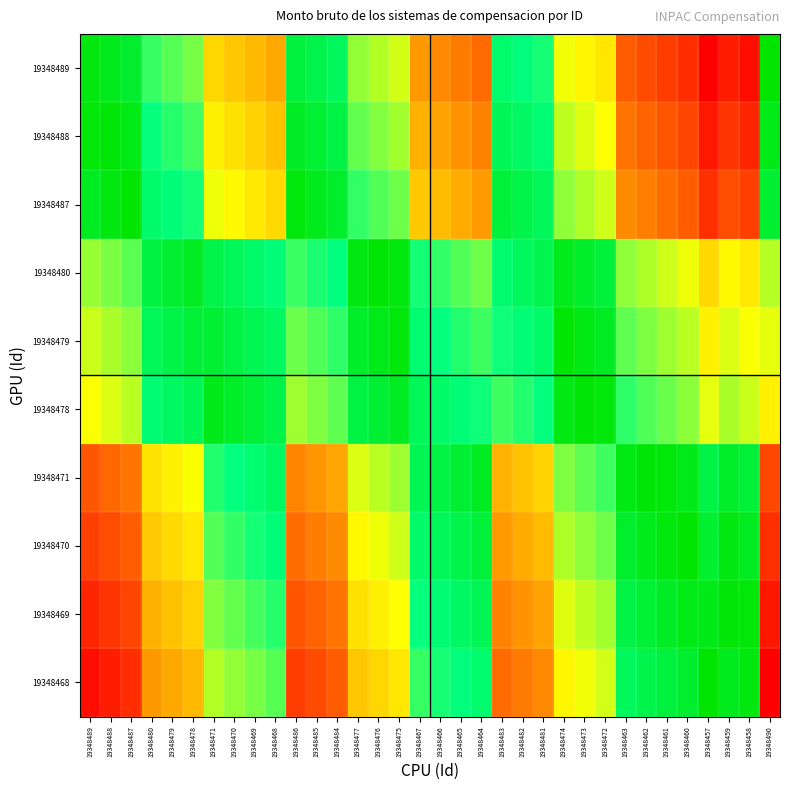

Reading left to right, list all the values displayed in this chart.

19348489: 19348489=-0.0	19348488=-0.1	19348487=-0.1	19348480=-0.3	19348479=-0.3	19348478=-0.4	19348471=-0.6	19348470=-0.6	19348469=-0.6	19348468=-0.7	19348486=-0.1	19348485=-0.2	19348484=-0.2	19348477=-0.4	19348476=-0.4	19348475=-0.5	19348467=-0.7	19348466=-0.7	19348465=-0.8	19348464=-0.8	19348483=-0.2	19348482=-0.2	19348481=-0.3	19348474=-0.5	19348473=-0.5	19348472=-0.5	19348463=-0.8	19348462=-0.8	19348461=-0.9	19348460=-0.9	19348457=-1.0	19348459=-0.9	19348458=-1.0	19348490=0.0
19348488: 19348489=0.0	19348488=-0.0	19348487=-0.0	19348480=-0.3	19348479=-0.3	19348478=-0.3	19348471=-0.5	19348470=-0.6	19348469=-0.6	19348468=-0.6	19348486=-0.1	19348485=-0.1	19348484=-0.1	19348477=-0.3	19348476=-0.4	19348475=-0.4	19348467=-0.6	19348466=-0.7	19348465=-0.7	19348464=-0.7	19348483=-0.2	19348482=-0.2	19348481=-0.2	19348474=-0.4	19348473=-0.5	19348472=-0.5	19348463=-0.8	19348462=-0.8	19348461=-0.8	19348460=-0.9	19348457=-1.0	19348459=-0.9	19348458=-0.9	19348490=0.0
19348487: 19348489=0.1	19348488=0.0	19348487=0.0	19348480=-0.2	19348479=-0.2	19348478=-0.3	19348471=-0.5	19348470=-0.5	19348469=-0.5	19348468=-0.6	19348486=-0.0	19348485=-0.1	19348484=-0.1	19348477=-0.3	19348476=-0.3	19348475=-0.4	19348467=-0.6	19348466=-0.6	19348465=-0.7	19348464=-0.7	19348483=-0.1	19348482=-0.1	19348481=-0.2	19348474=-0.4	19348473=-0.4	19348472=-0.5	19348463=-0.7	19348462=-0.8	19348461=-0.8	19348460=-0.8	19348457=-0.9	19348459=-0.8	19348458=-0.9	19348490=0.1
19348480: 19348489=0.4	19348488=0.4	19348487=0.3	19348480=0.1	19348479=0.1	19348478=0.1	19348471=-0.1	19348470=-0.2	19348469=-0.2	19348468=-0.2	19348486=0.3	19348485=0.3	19348484=0.2	19348477=0.0	19348476=0.0	19348475=-0.0	19348467=-0.3	19348466=-0.3	19348465=-0.3	19348464=-0.4	19348483=0.2	19348482=0.2	19348481=0.2	19348474=-0.1	19348473=-0.1	19348472=-0.1	19348463=-0.4	19348462=-0.4	19348461=-0.5	19348460=-0.5	19348457=-0.6	19348459=-0.5	19348458=-0.5	19348490=0.4
19348479: 19348489=0.4	19348488=0.4	19348487=0.4	19348480=0.2	19348479=0.1	19348478=0.1	19348471=-0.1	19348470=-0.1	19348469=-0.2	19348468=-0.2	19348486=0.4	19348485=0.3	19348484=0.3	19348477=0.1	19348476=0.1	19348475=0.0	19348467=-0.2	19348466=-0.3	19348465=-0.3	19348464=-0.3	19348483=0.3	19348482=0.2	19348481=0.2	19348474=-0.0	19348473=-0.0	19348472=-0.1	19348463=-0.3	19348462=-0.4	19348461=-0.4	19348460=-0.4	19348457=-0.5	19348459=-0.5	19348458=-0.5	19348490=0.5
19348478: 19348489=0.5	19348488=0.5	19348487=0.4	19348480=0.2	19348479=0.2	19348478=0.2	19348471=-0.1	19348470=-0.1	19348469=-0.1	19348468=-0.1	19348486=0.4	19348485=0.4	19348484=0.3	19348477=0.1	19348476=0.1	19348475=0.1	19348467=-0.2	19348466=-0.2	19348465=-0.2	19348464=-0.3	19348483=0.3	19348482=0.3	19348481=0.3	19348474=0.0	19348473=0.0	19348472=-0.0	19348463=-0.3	19348462=-0.3	19348461=-0.4	19348460=-0.4	19348457=-0.5	19348459=-0.4	19348458=-0.4	19348490=0.5
19348471: 19348489=0.8	19348488=0.8	19348487=0.8	19348480=0.6	19348479=0.5	19348478=0.5	19348471=0.3	19348470=0.3	19348469=0.2	19348468=0.2	19348486=0.7	19348485=0.7	19348484=0.7	19348477=0.5	19348476=0.4	19348475=0.4	19348467=0.2	19348466=0.1	19348465=0.1	19348464=0.1	19348483=0.6	19348482=0.6	19348481=0.6	19348474=0.4	19348473=0.3	19348472=0.3	19348463=0.0	19348462=0.0	19348461=-0.0	19348460=-0.1	19348457=-0.1	19348459=-0.1	19348458=-0.1	19348490=0.9
19348470: 19348489=0.9	19348488=0.8	19348487=0.8	19348480=0.6	19348479=0.6	19348478=0.5	19348471=0.3	19348470=0.3	19348469=0.3	19348468=0.2	19348486=0.8	19348485=0.8	19348484=0.7	19348477=0.5	19348476=0.5	19348475=0.5	19348467=0.2	19348466=0.2	19348465=0.1	19348464=0.1	19348483=0.7	19348482=0.7	19348481=0.6	19348474=0.4	19348473=0.4	19348472=0.4	19348463=0.1	19348462=0.1	19348461=0.0	19348460=-0.0	19348457=-0.1	19348459=-0.0	19348458=-0.1	19348490=0.9
19348469: 19348489=0.9	19348488=0.9	19348487=0.9	19348480=0.6	19348479=0.6	19348478=0.6	19348471=0.4	19348470=0.3	19348469=0.3	19348468=0.3	19348486=0.8	19348485=0.8	19348484=0.8	19348477=0.6	19348476=0.5	19348475=0.5	19348467=0.3	19348466=0.2	19348465=0.2	19348464=0.2	19348483=0.7	19348482=0.7	19348481=0.7	19348474=0.5	19348473=0.4	19348472=0.4	19348463=0.1	19348462=0.1	19348461=0.1	19348460=0.0	19348457=-0.0	19348459=0.0	19348458=-0.0	19348490=1.0
19348468: 19348489=1.0	19348488=0.9	19348487=0.9	19348480=0.7	19348479=0.7	19348478=0.6	19348471=0.4	19348470=0.4	19348469=0.4	19348468=0.3	19348486=0.9	19348485=0.8	19348484=0.8	19348477=0.6	19348476=0.6	19348475=0.5	19348467=0.3	19348466=0.3	19348465=0.2	19348464=0.2	19348483=0.8	19348482=0.8	19348481=0.7	19348474=0.5	19348473=0.5	19348472=0.5	19348463=0.2	19348462=0.2	19348461=0.1	19348460=0.1	19348457=0.0	19348459=0.1	19348458=0.0	19348490=1.0